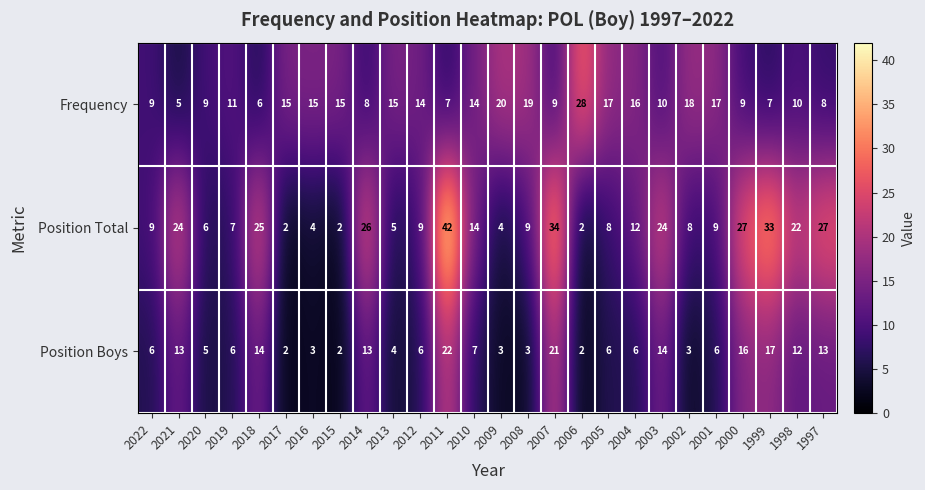

At which category does the chart reach its peak across all series?

2011